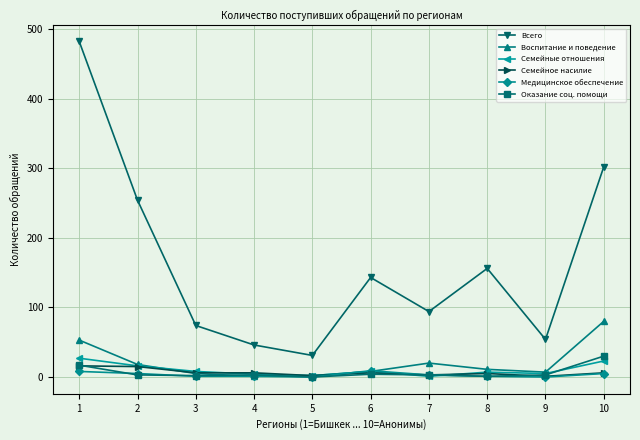

Which category has the highest value across all series?

1